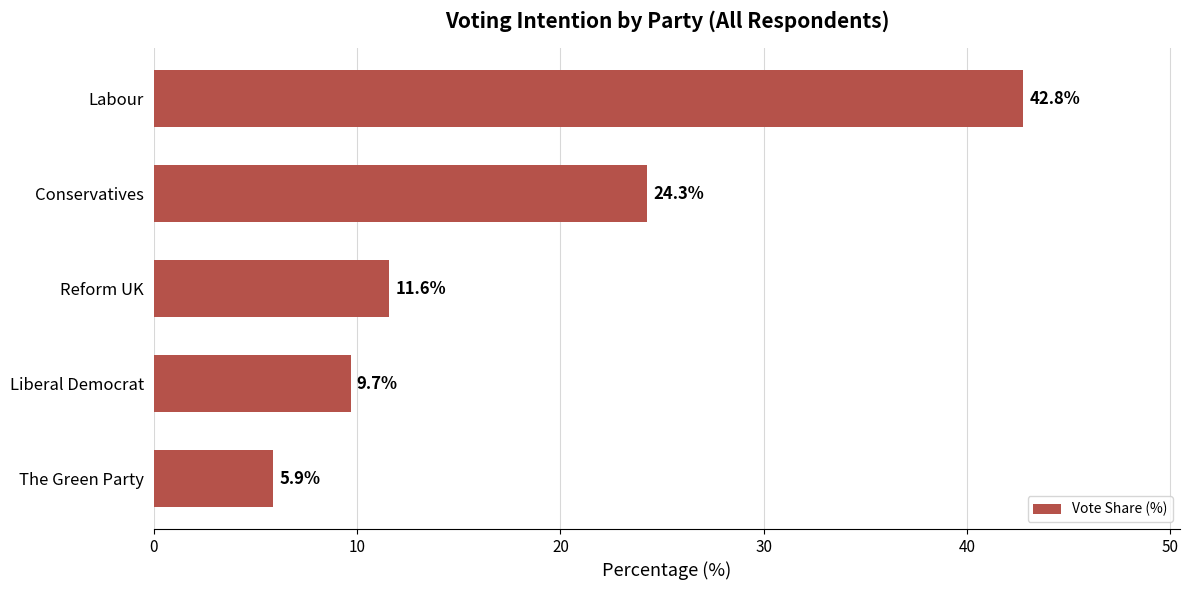

Reading bottom to top, extract all data points from this chart.

5.9	9.7	11.6	24.3	42.8